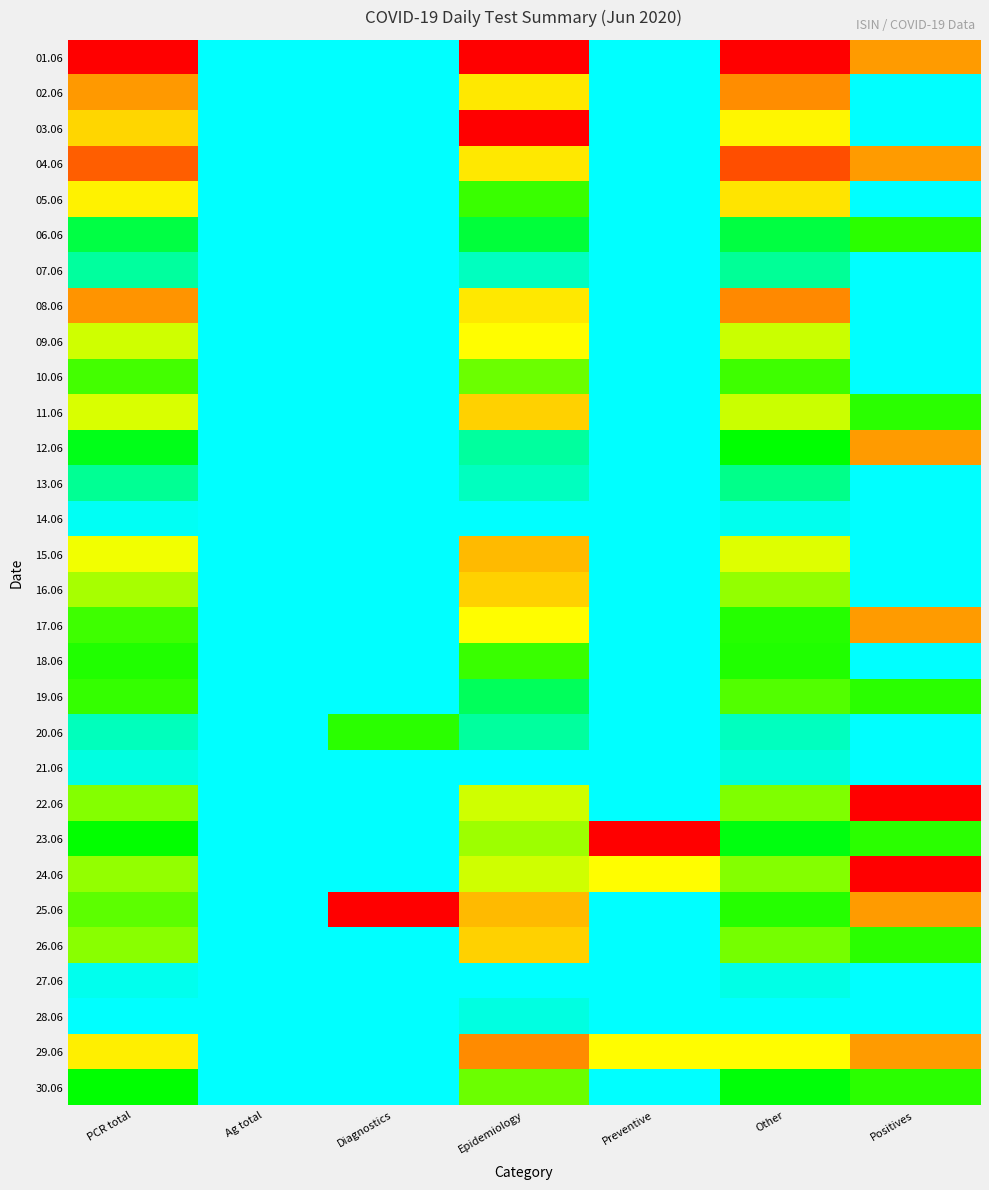

Count the number of categories in the chart.

7